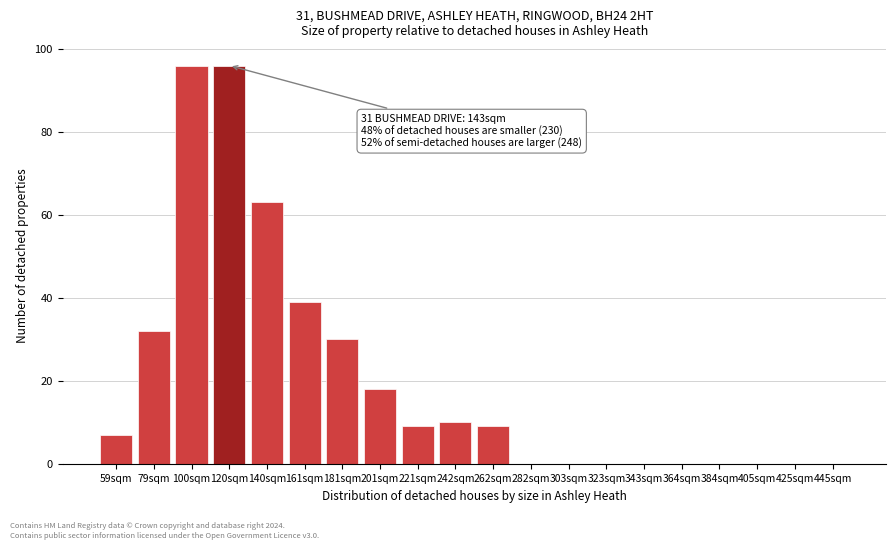

Reading left to right, transcribe all the data shown in this chart.

59sqm=7	79sqm=32	100sqm=96	120sqm=96	140sqm=63	161sqm=39	181sqm=30	201sqm=18	221sqm=9	242sqm=10	262sqm=9	282sqm=0	303sqm=0	323sqm=0	343sqm=0	364sqm=0	384sqm=0	405sqm=0	425sqm=0	445sqm=0